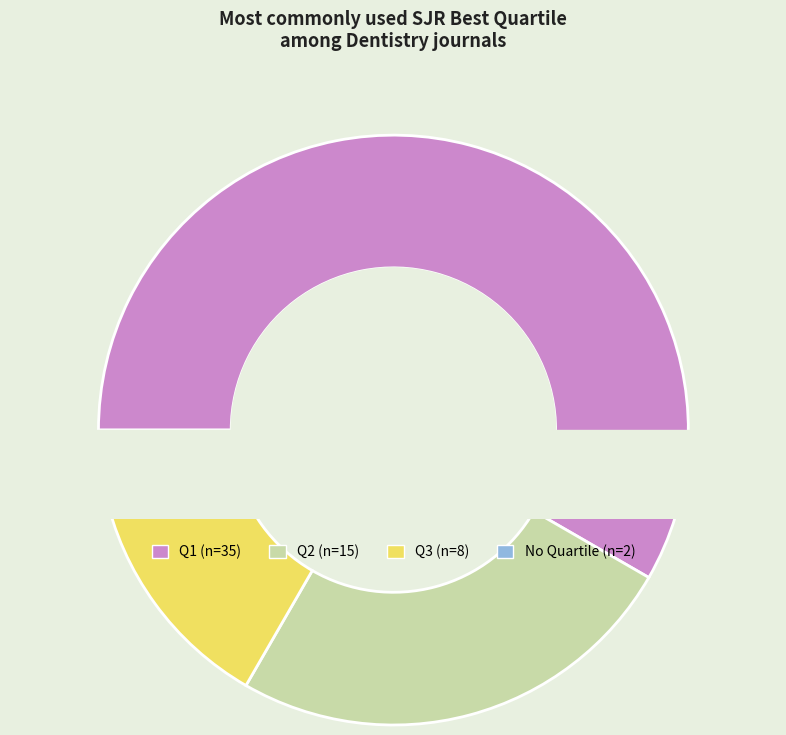

The Q2 slice represents 25% of the pie. True or false?

True